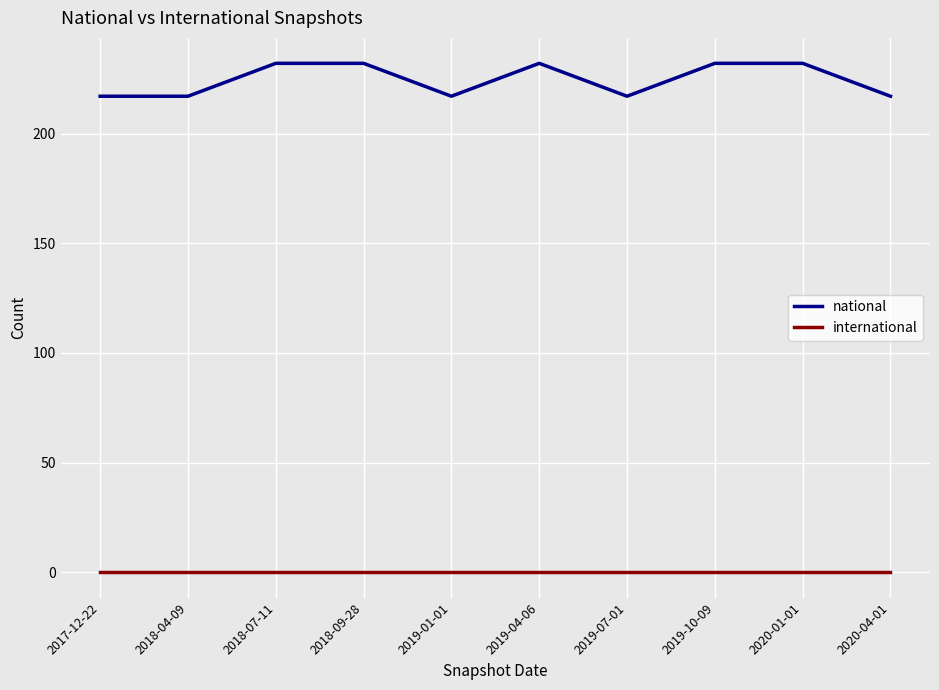

What position from the right is 2018-04-09?

9